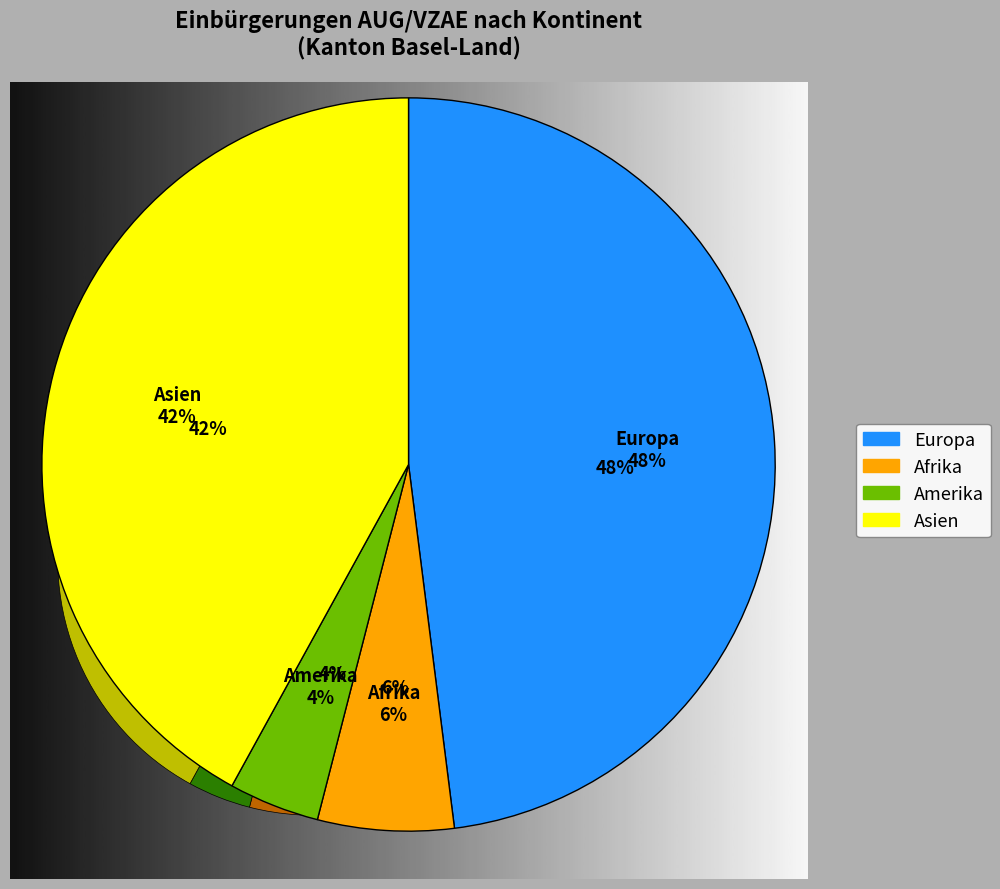

What is the ratio of the value at Afrika to the value at Asien?

0.1